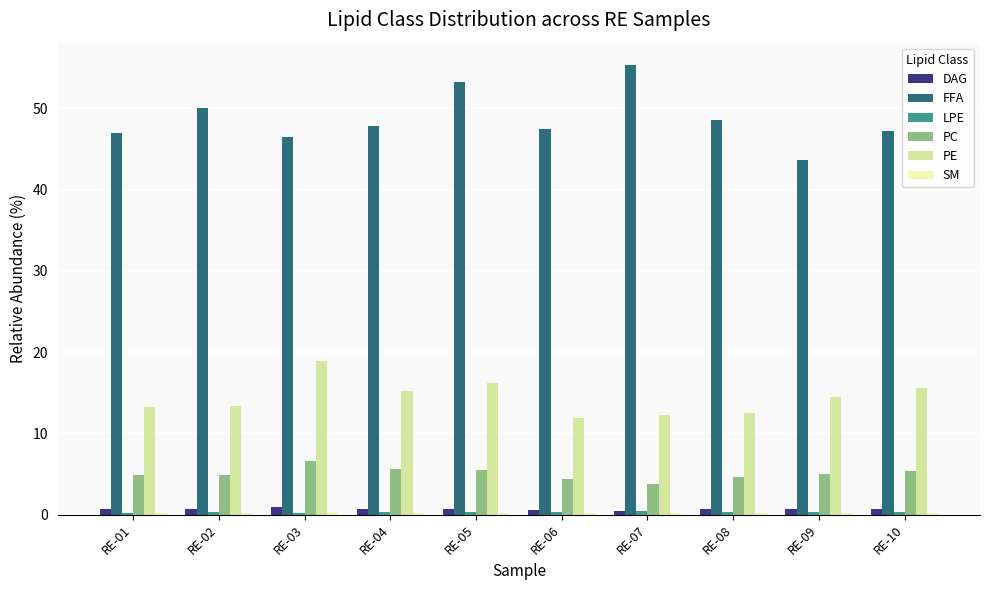

Which series has the largest range (max minus min)?

FFA